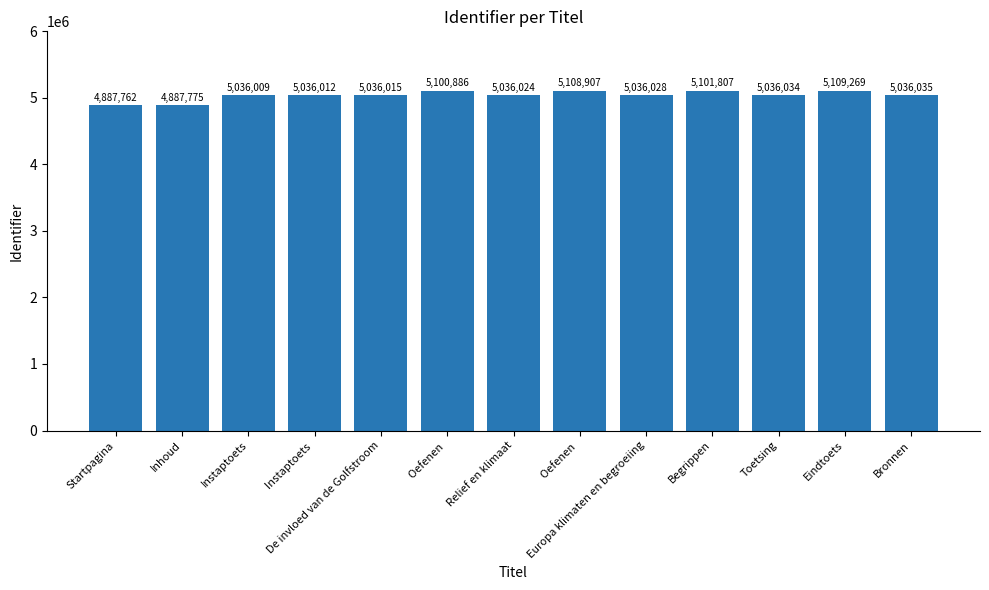

Reading left to right, list all the values displayed in this chart.

Startpagina=4887762	Inhoud=4887775	Instaptoets=5036009	Instaptoets =5036012	De invloed van de Golfstroom=5036015	Oefenen =5100886	Relief en klimaat=5036024	Oefenen =5108907	Europa klimaten en begroeiing=5036028	Begrippen=5101807	Toetsing=5036034	Eindtoets=5109269	Bronnen=5036035